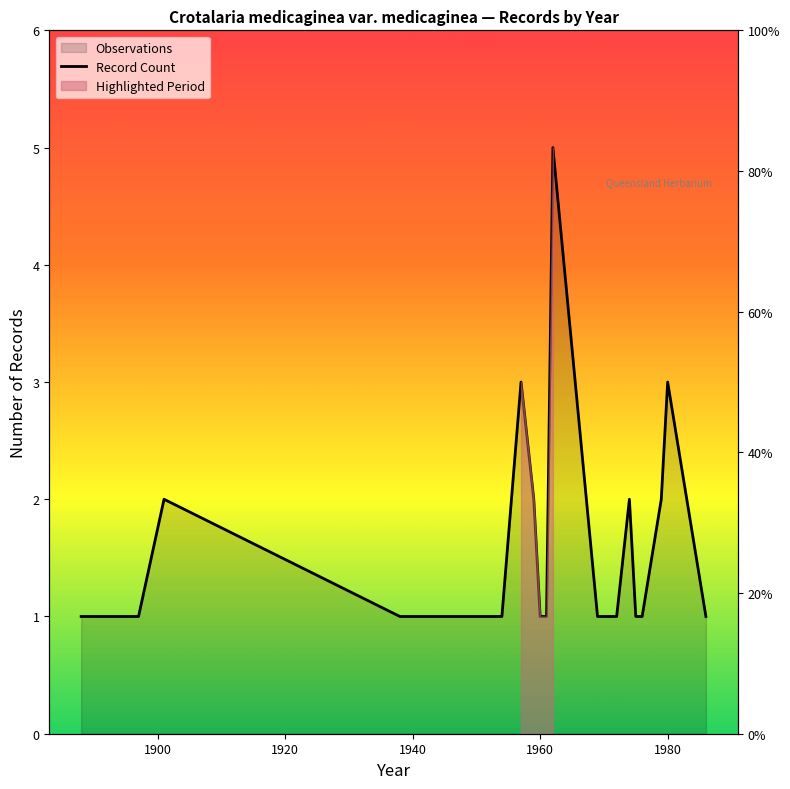

True or false: there are more than 0 points higher than both neighbors.

True